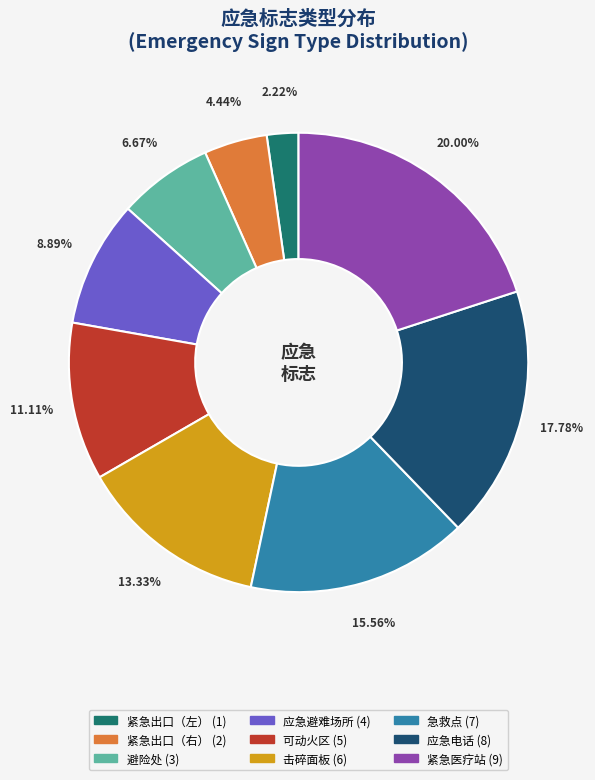

To the nearest percent, what is the average slice percentage?

11%